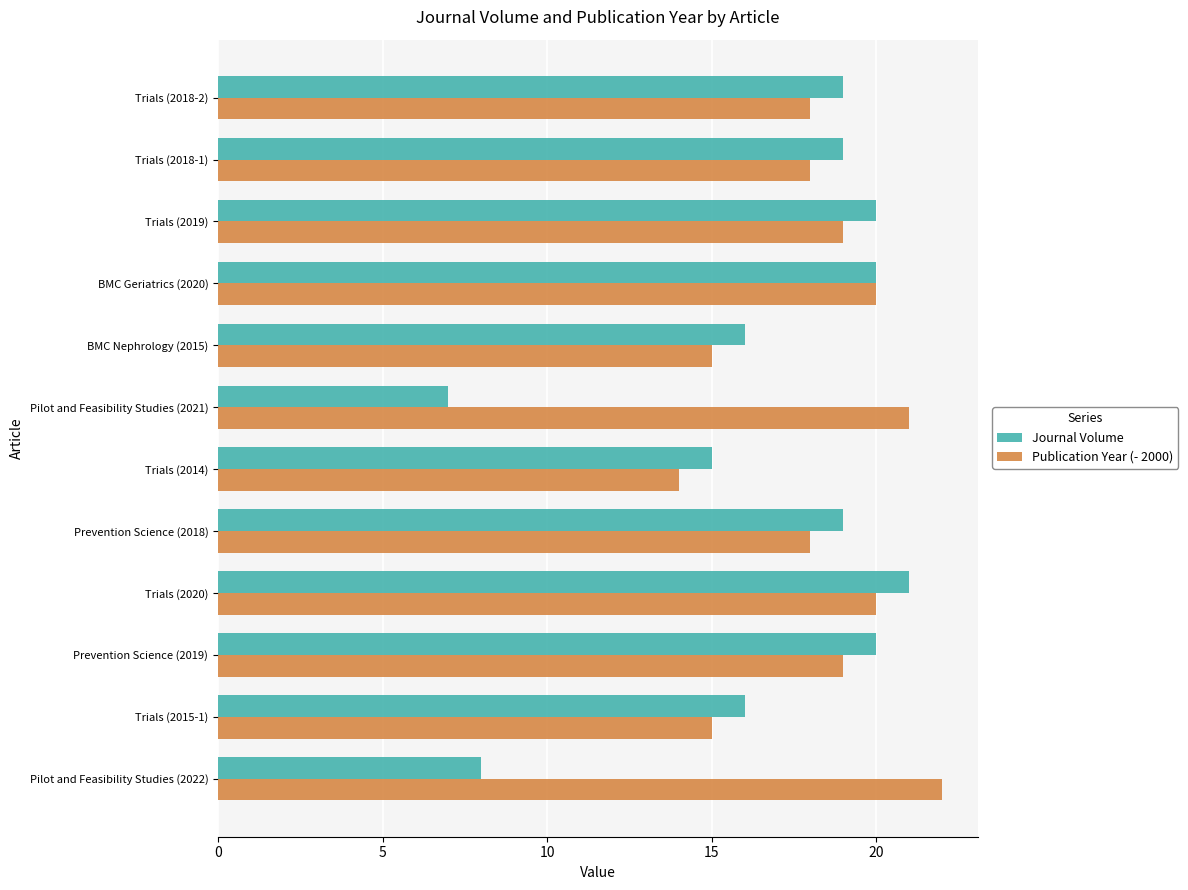

The value of Publication Year (- 2000) at Trials (2018-1) is 18. True or false?

True